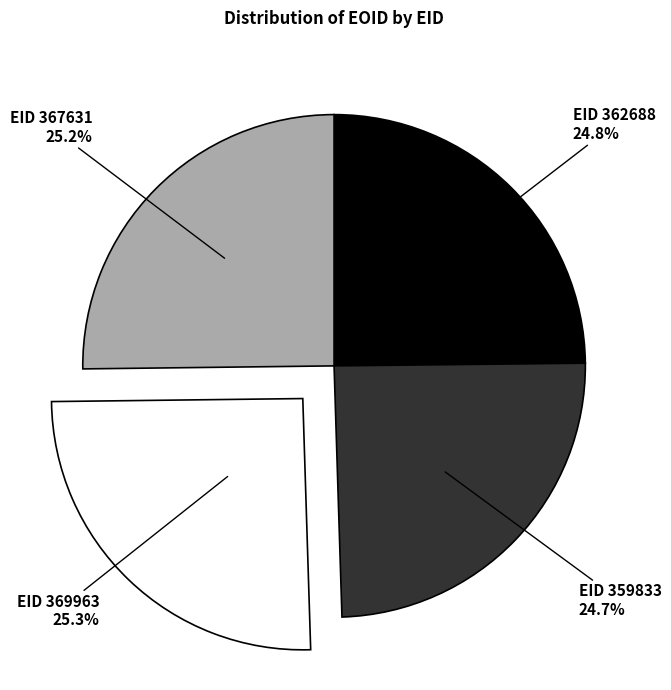

Between EID 359833 24.7% and EID 367631 25.2%, which is larger?

EID 367631 25.2%